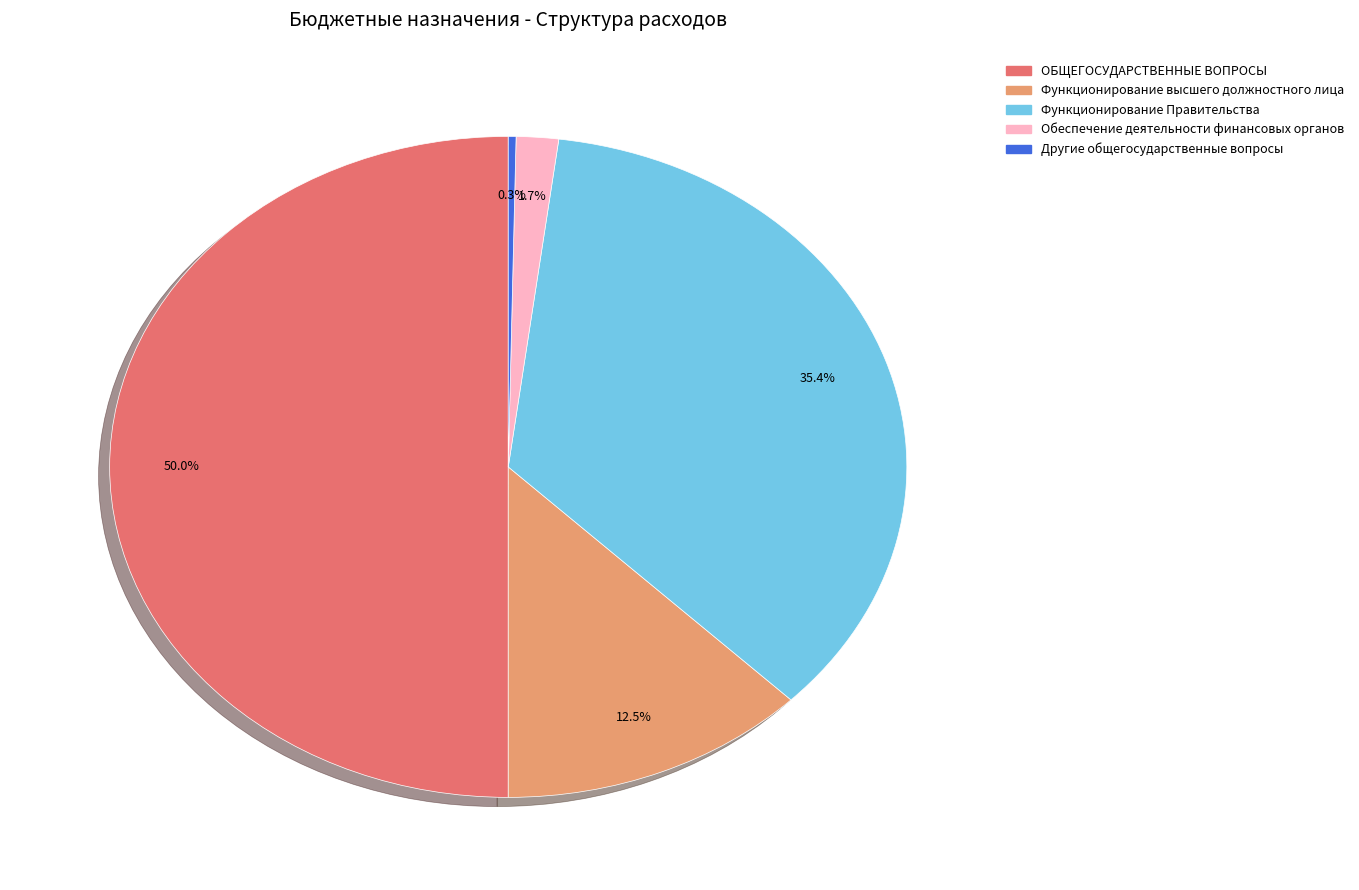

Which has a higher value, Функционирование Правительства or Функционирование высшего должностного лица?

Функционирование Правительства